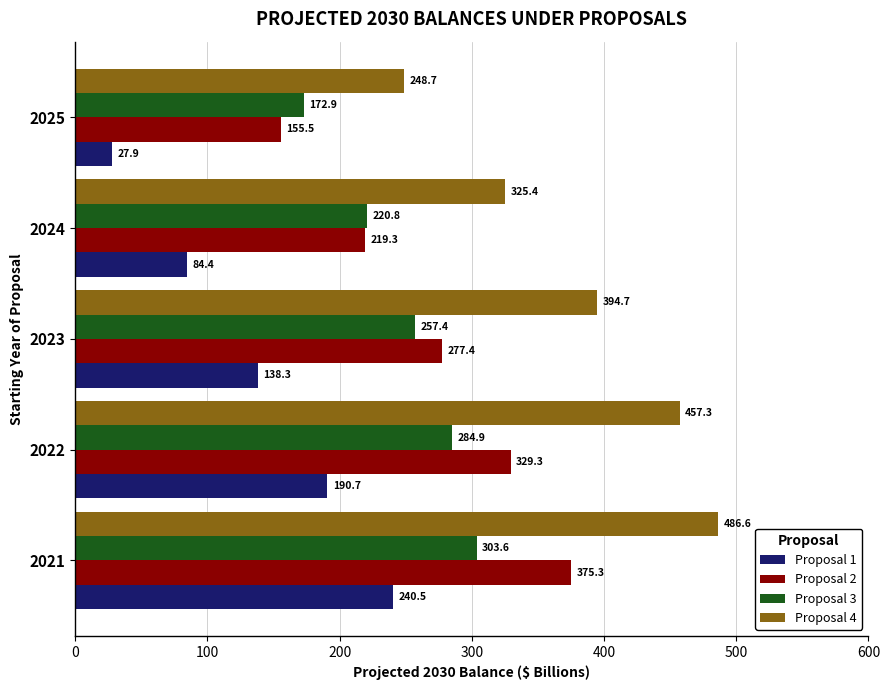

What is the difference between the Proposal 3 values at 2023 and 2021?

46.2